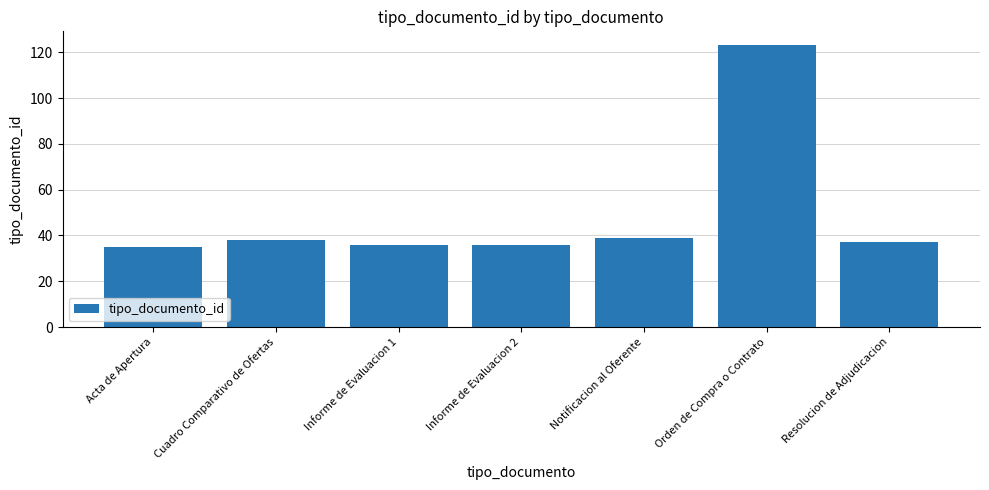

Where does the data first go above 37?

Cuadro Comparativo de Ofertas